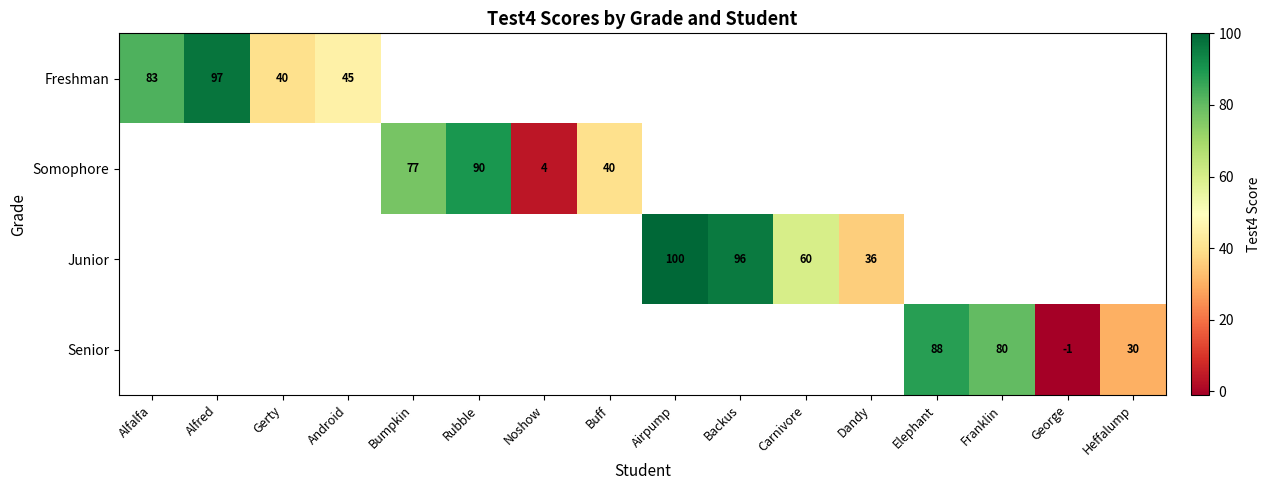

The value of Somophore at Noshow is 4. True or false?

True